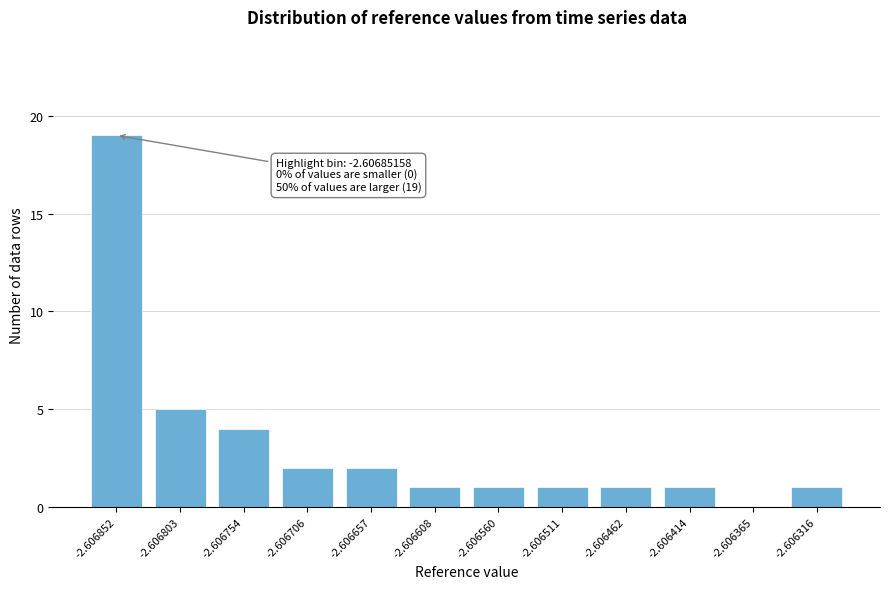

Reading left to right, extract all data points from this chart.

-2.606852=19	-2.606803=5	-2.606754=4	-2.606706=2	-2.606657=2	-2.606608=1	-2.606560=1	-2.606511=1	-2.606462=1	-2.606414=1	-2.606365=0	-2.606316=1